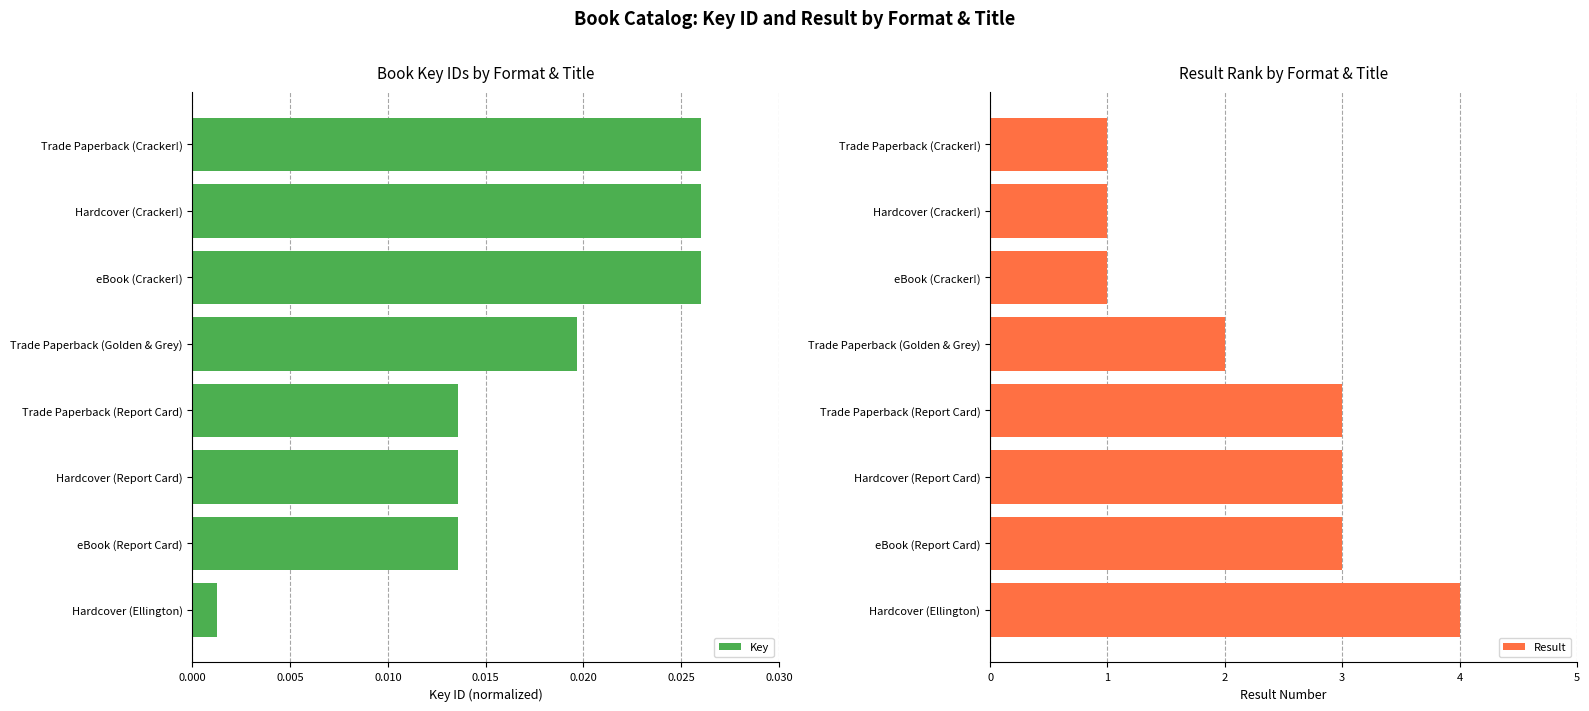

How many categories are shown in the chart?

8